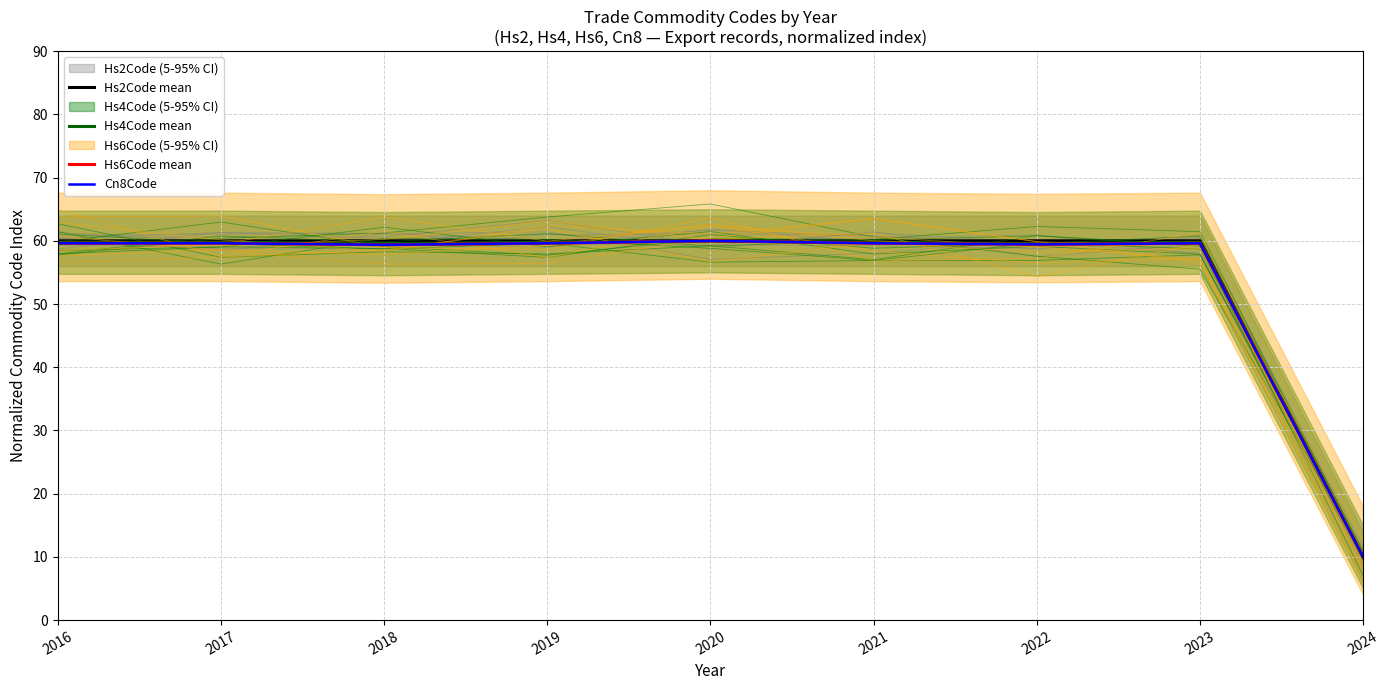

Which label corresponds to the smallest value in the chart?

2024